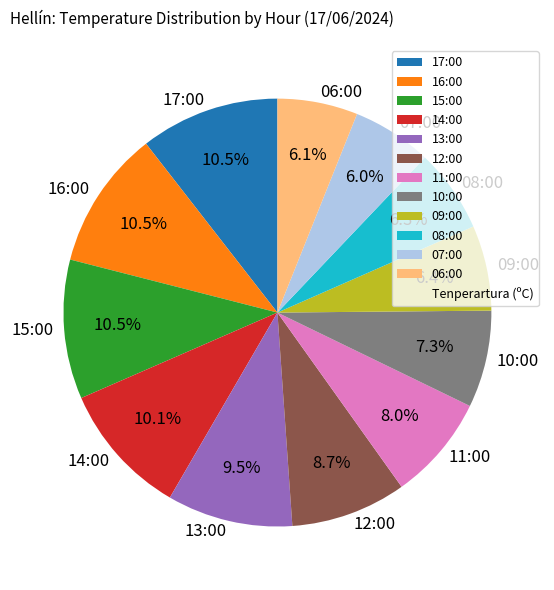

To the nearest percent, what percentage of the pie is 06:00?

6%